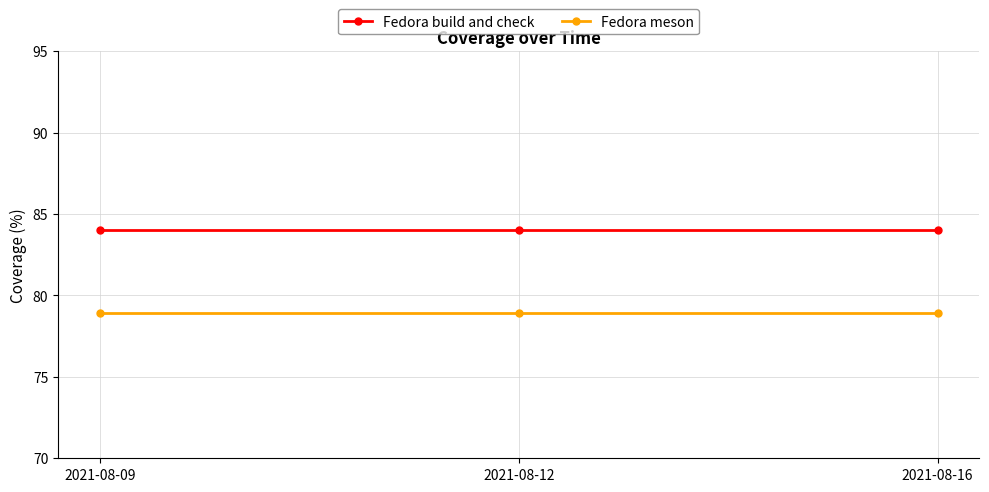

Is this an area chart (filled region under the line)?

No